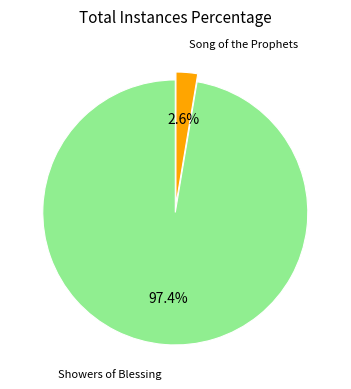

Is there any slice that represents more than half of the pie?

Yes